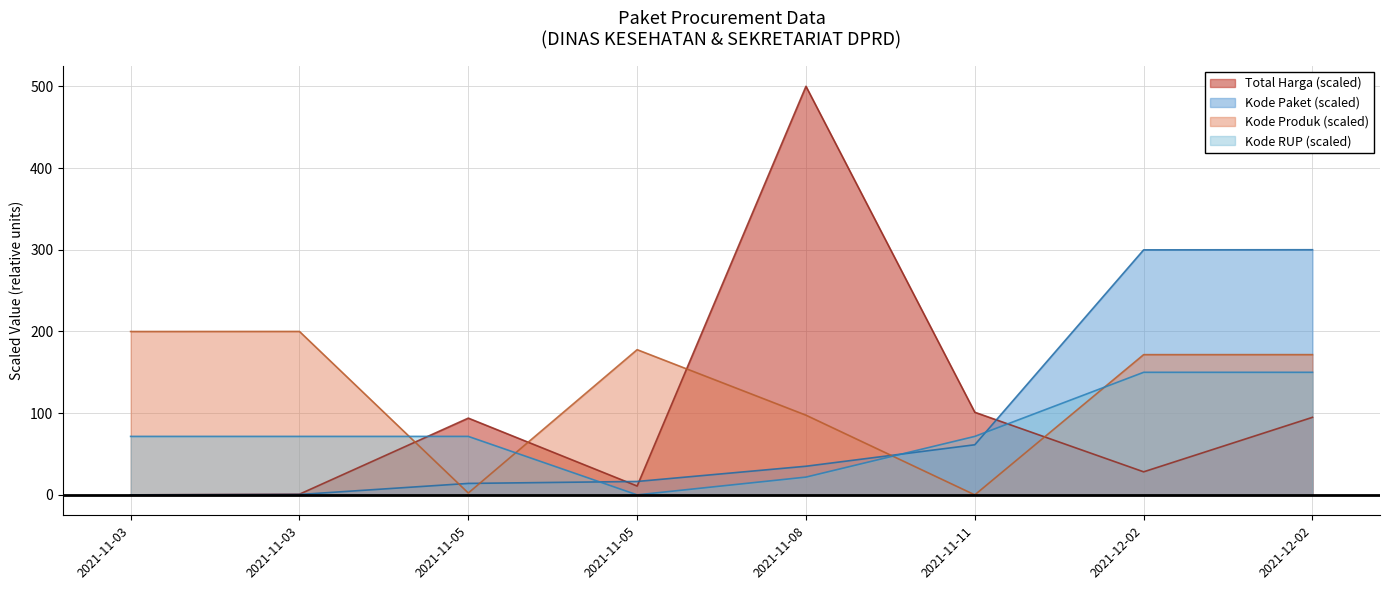

Which series ends up on top after the final intersection of Kode Paket and Kode RUP?

Kode Paket